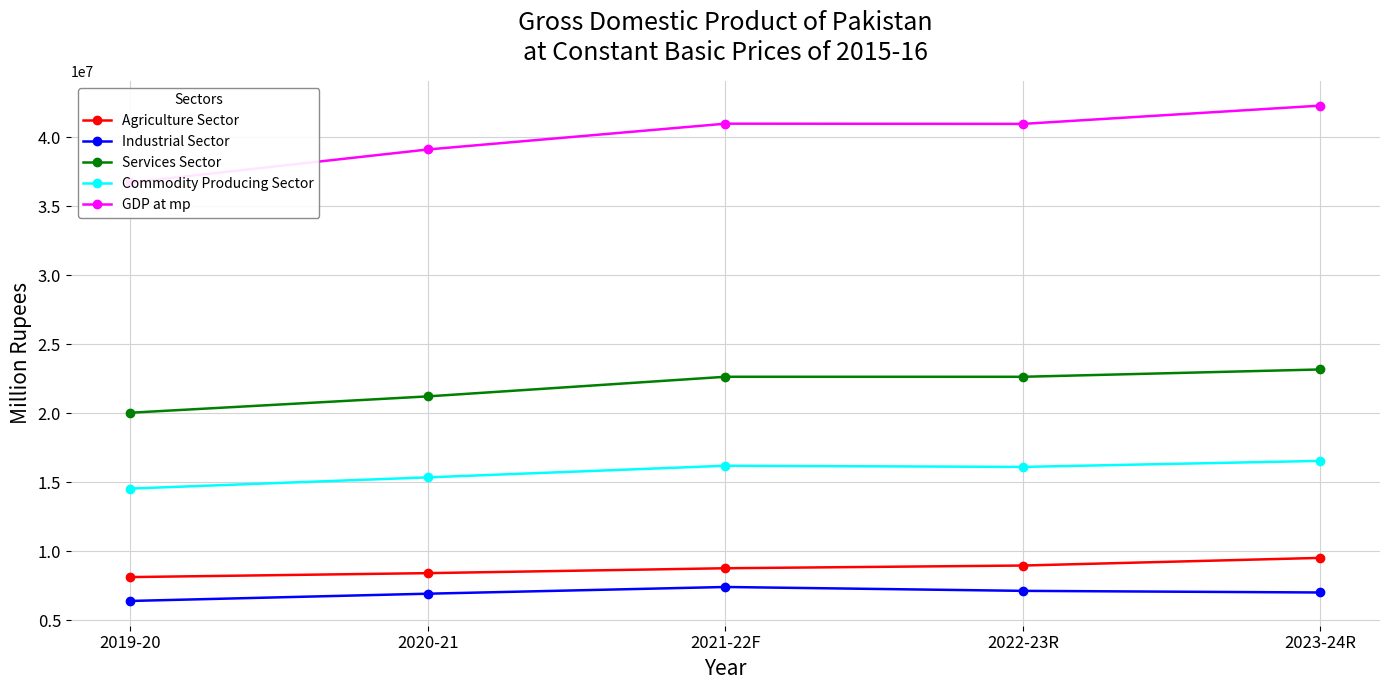

What is the highest value of the GDP at mp series?

42278372